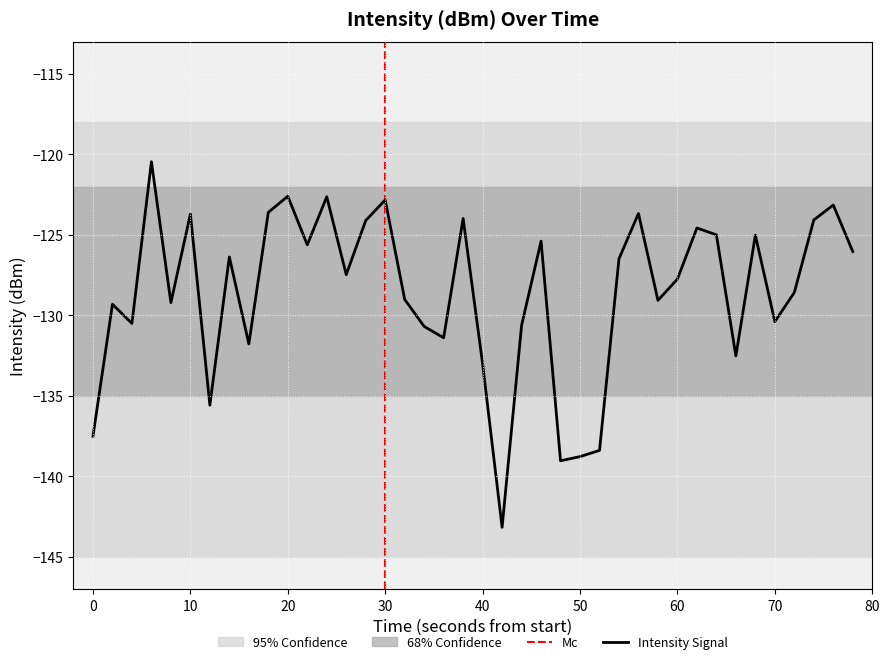

Reading left to right, what are all the values shown in this chart?

-137.5	-129.3	-130.5	-120.5	-129.2	-123.7	-135.6	-126.4	-131.8	-123.6	-122.6	-125.6	-122.6	-127.5	-124.1	-122.8	-129.0	-130.7	-131.4	-124.0	-133.0	-143.2	-130.6	-125.4	-139.0	-138.8	-138.4	-126.5	-123.7	-129.1	-127.7	-124.6	-125.0	-132.5	-125.0	-130.4	-128.6	-124.1	-123.1	-126.0